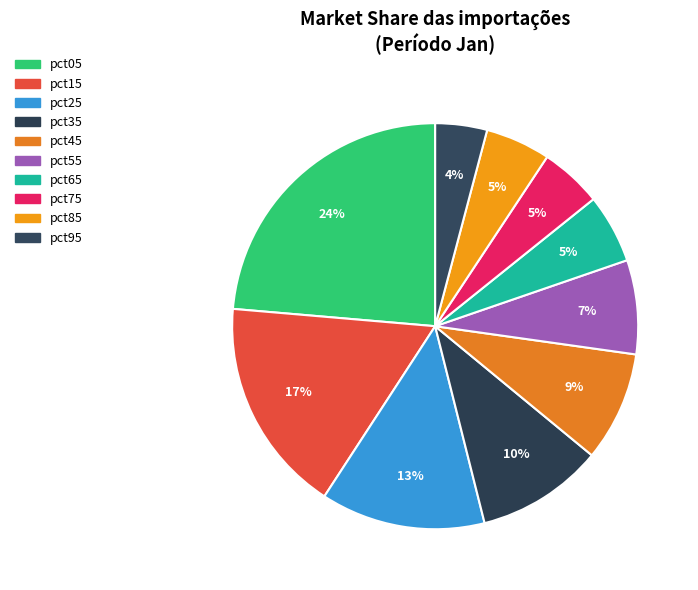

Which category has the smallest portion of the pie?

pct95